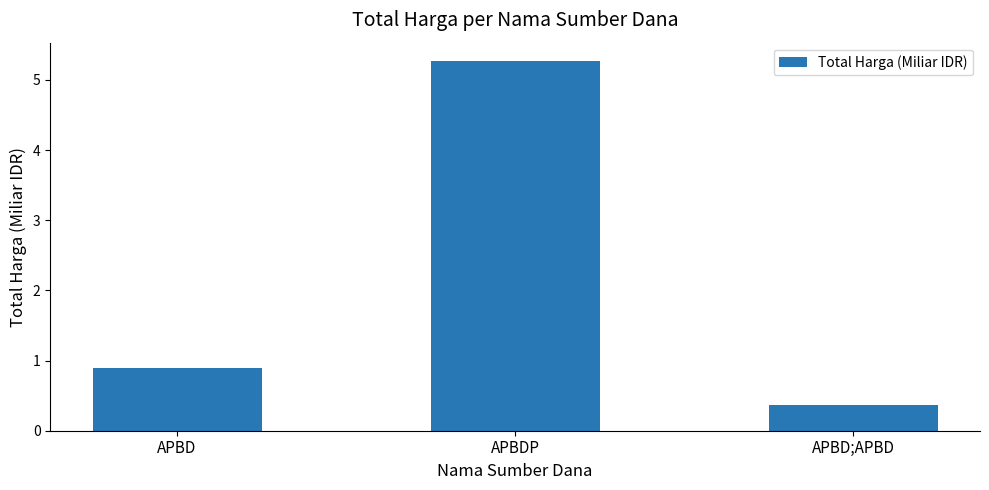

At which category does the chart reach its peak across all series?

APBDP